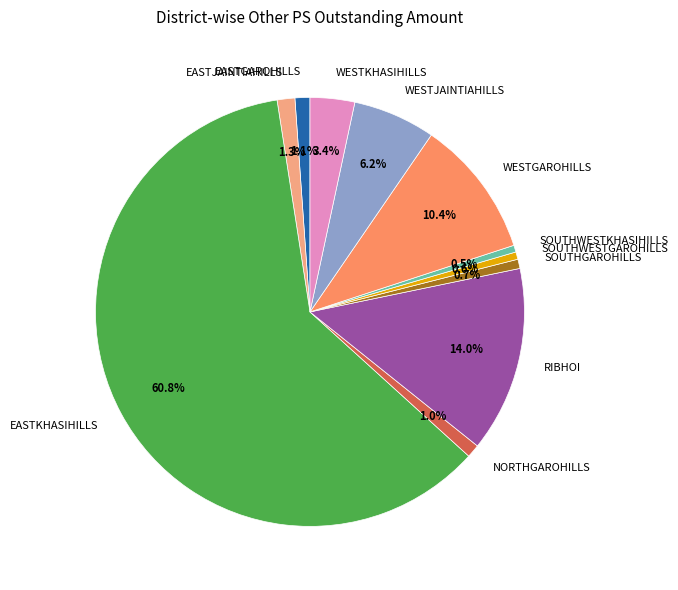

To the nearest percent, what percentage of the pie is EASTGAROHILLS?

1%